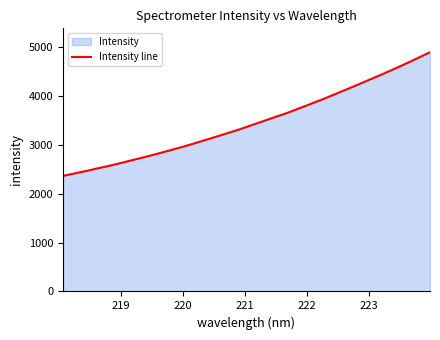

What is the smallest value displayed?

2362.6